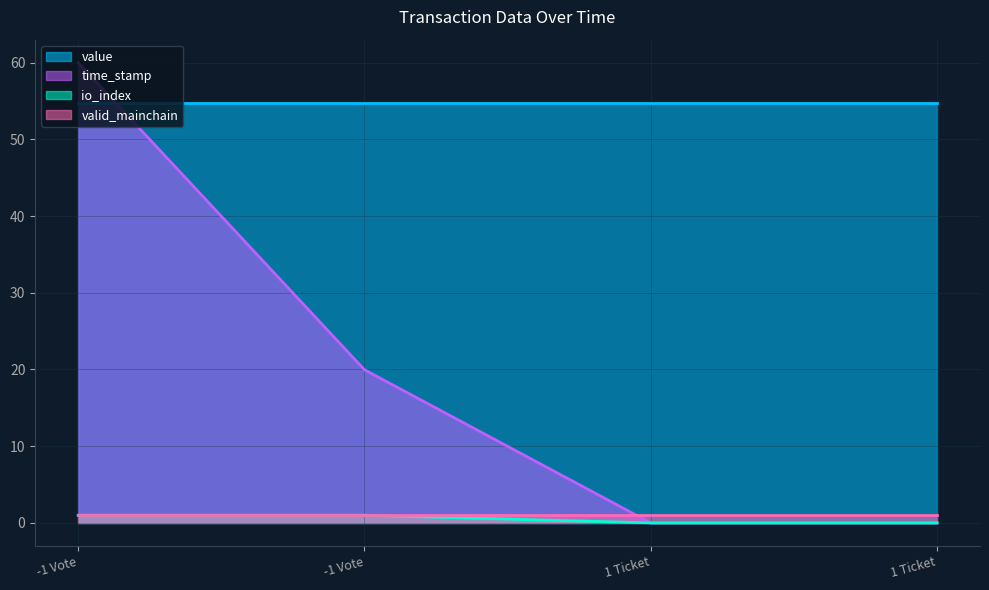

Rank the categories by io_index value from highest to lowest.

-1 Vote, -1 Vote, 1 Ticket, 1 Ticket